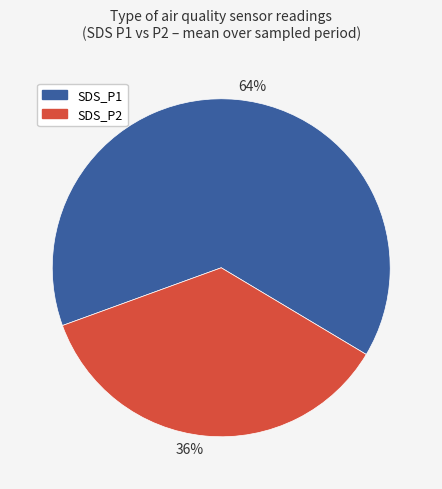

How many segments does this pie chart have?

2